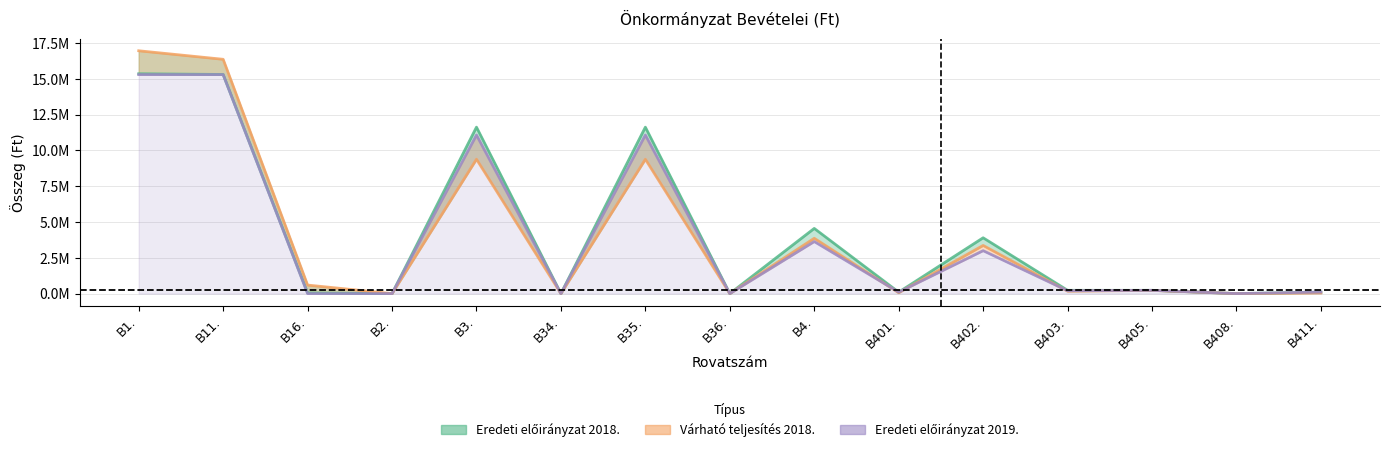

Does the chart display data point markers on the line(s)?

No